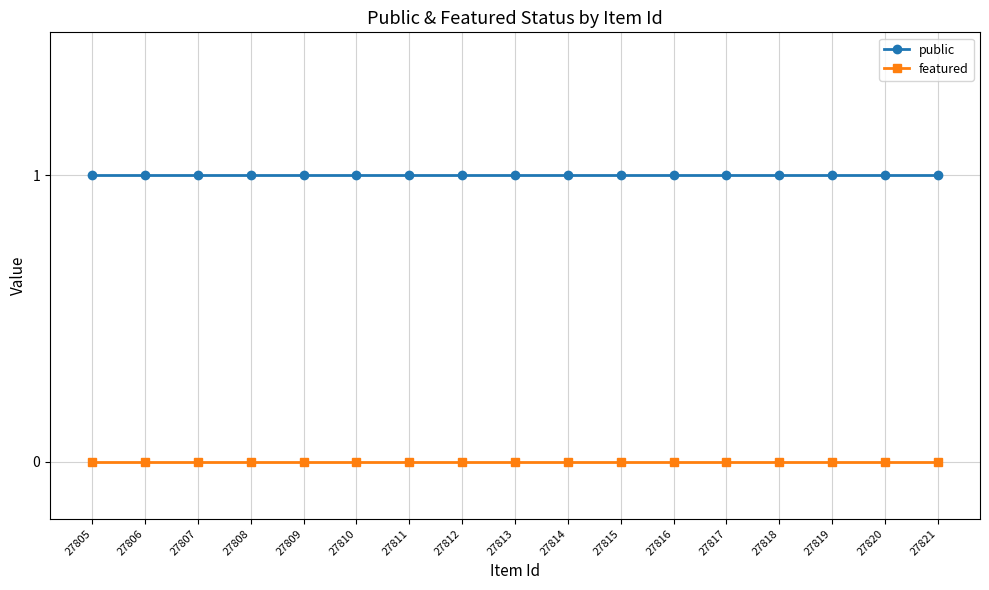

How many distinct data groups are displayed?

2